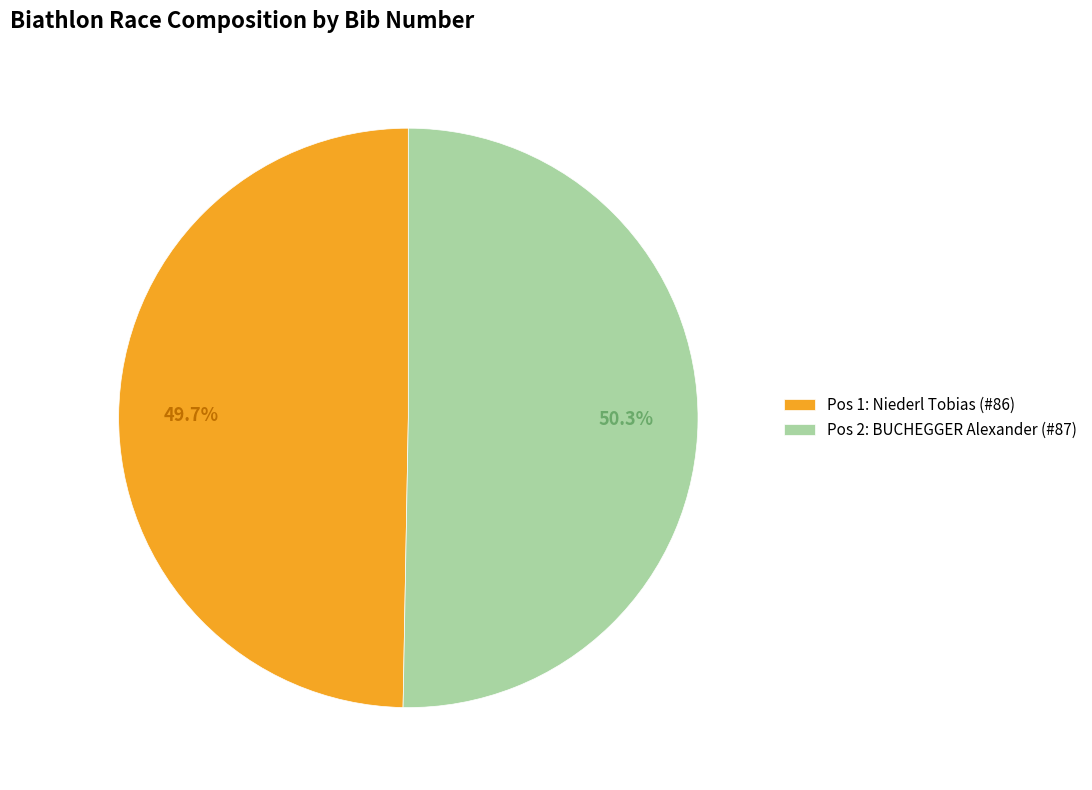

Which slice is the smallest?

Pos 1: Niederl Tobias (#86)